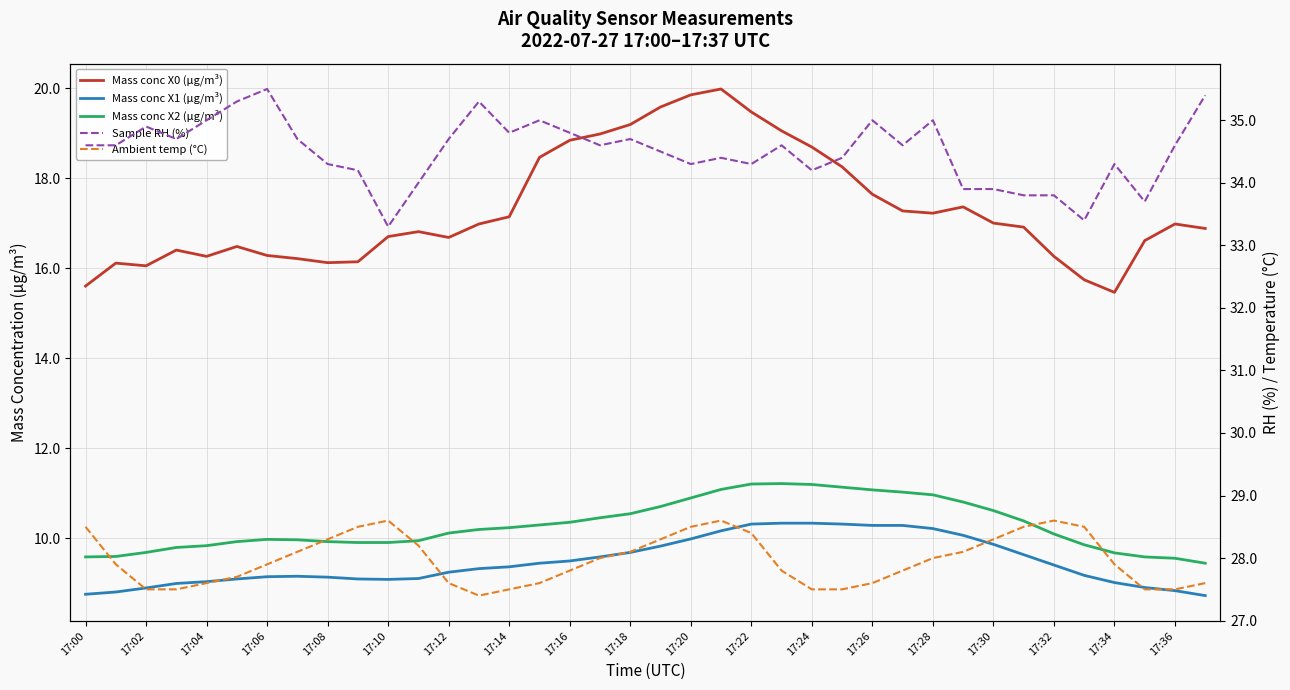

True or false: Mass conc X1 (μg/m³) has more than 0 interior local peaks.

True